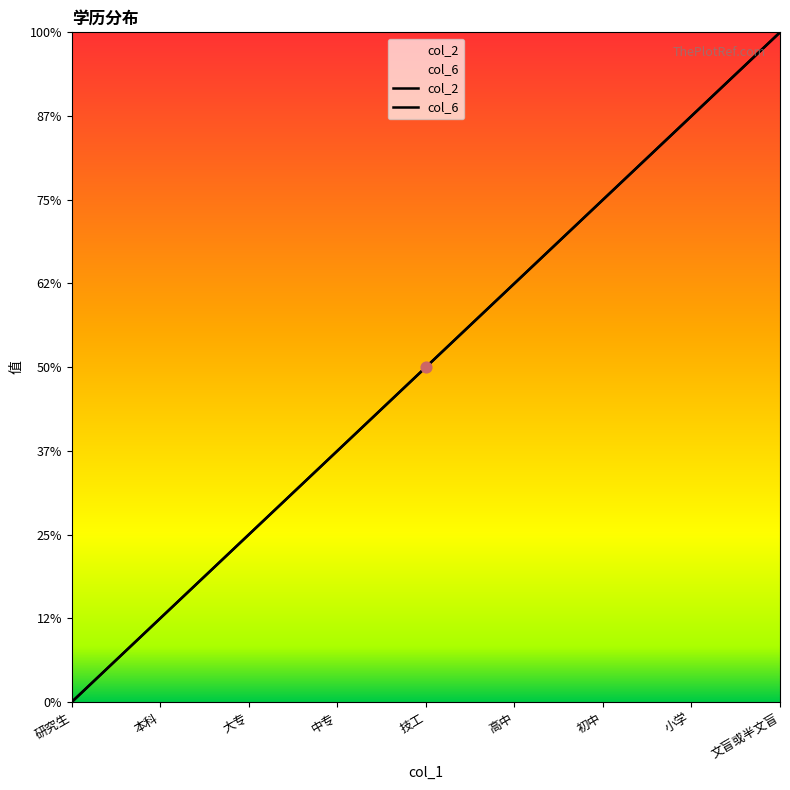

Which series contains the lowest Y value?

col_2